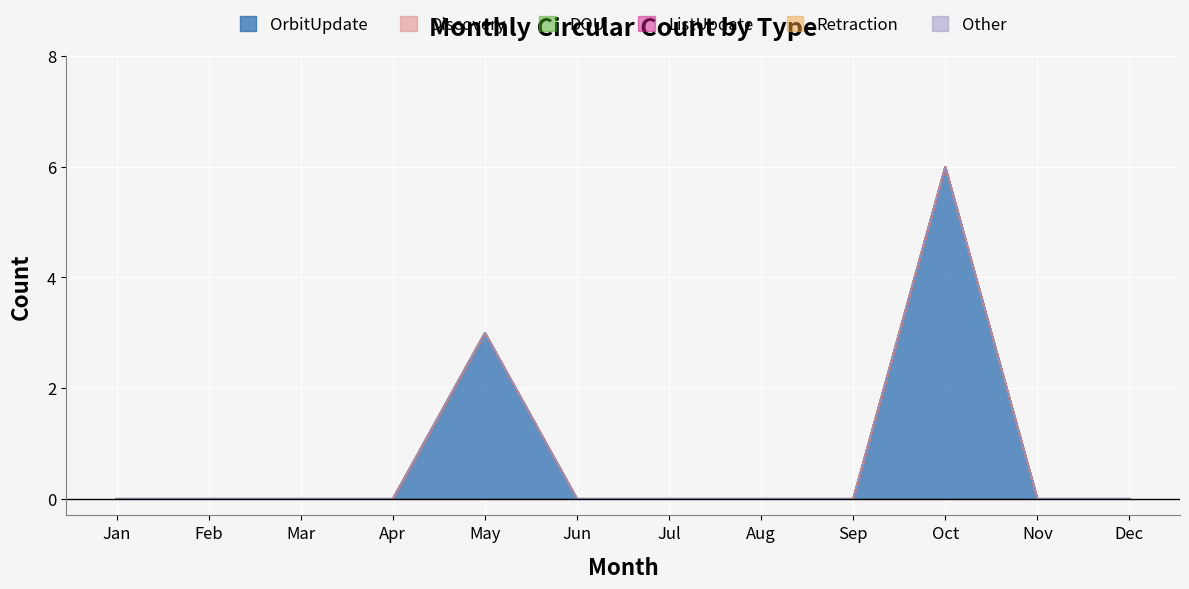

Is it true that Retraction equals 0 at Oct?

True